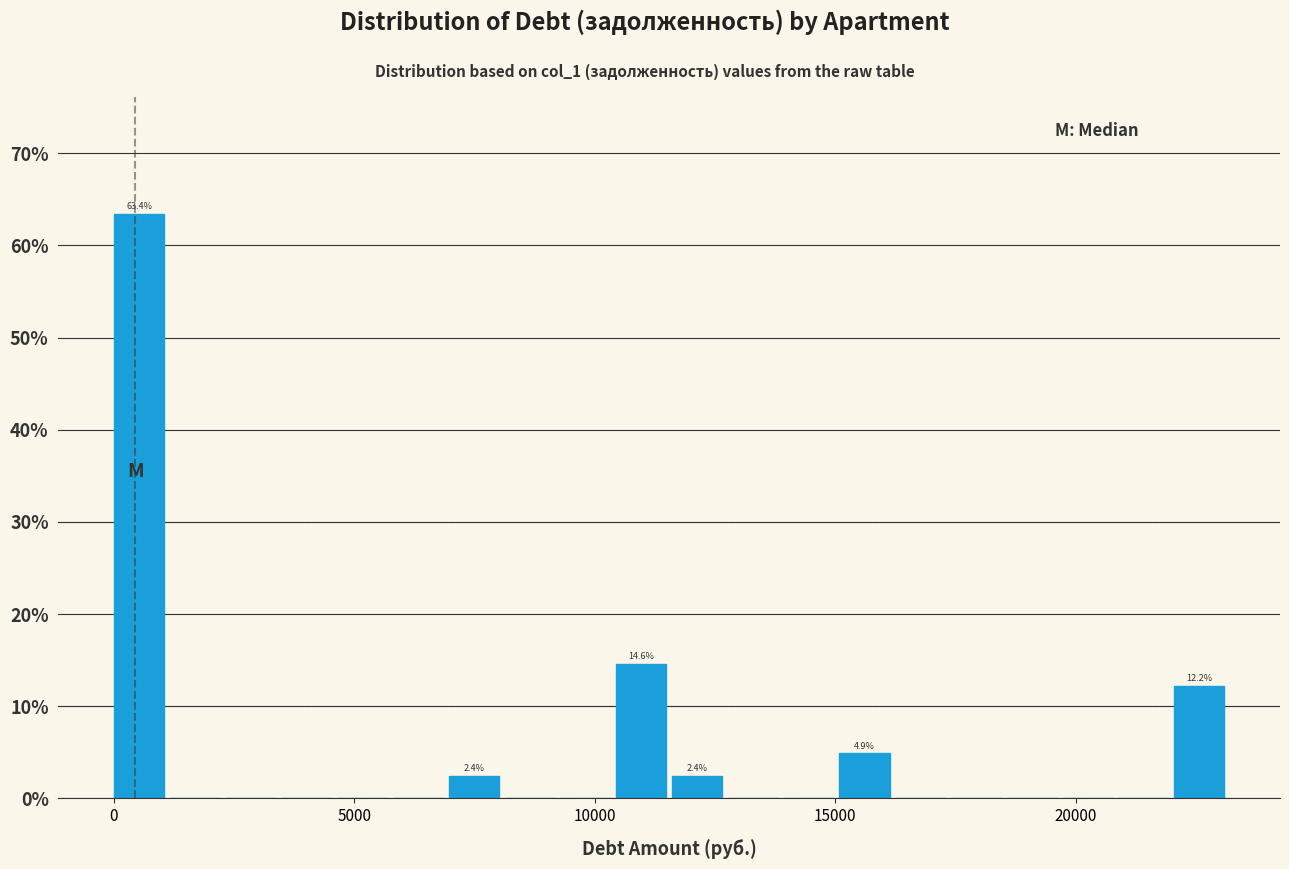

Read against the x-axis, roughly where is the centre of the tallest bar?

500